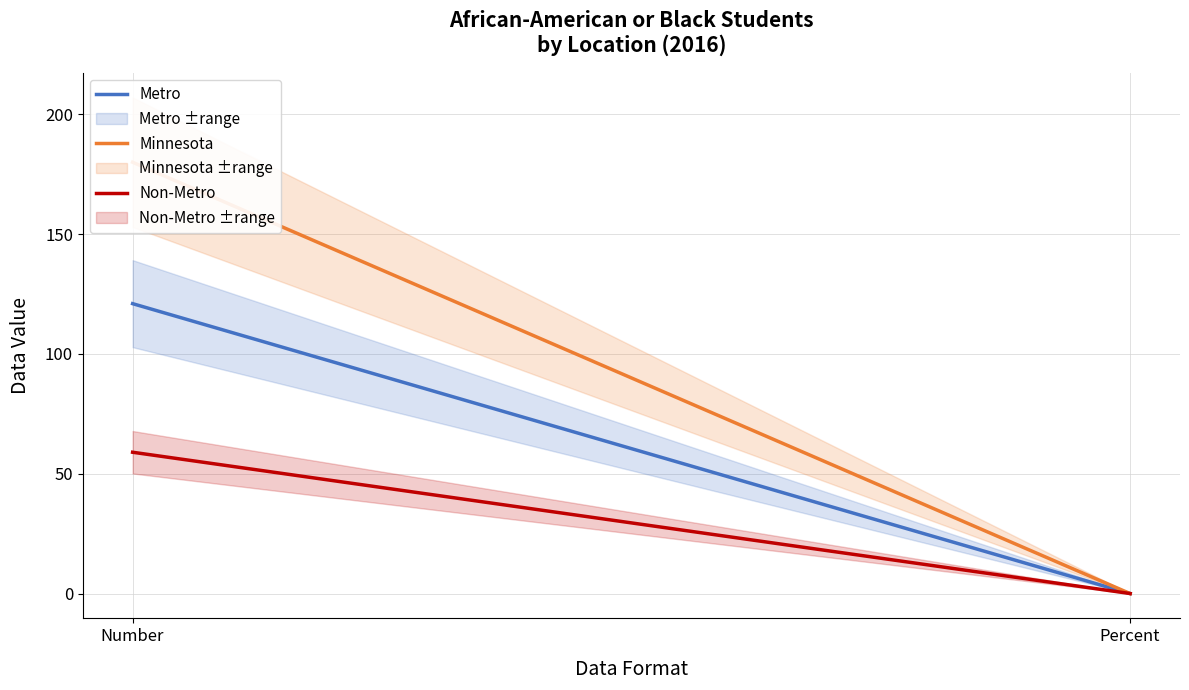

What is the average value of the Minnesota series?

90.0